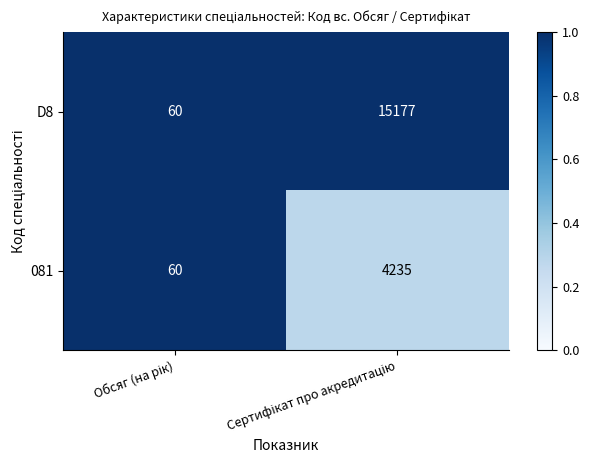

Which series has the largest range (max minus min)?

D8